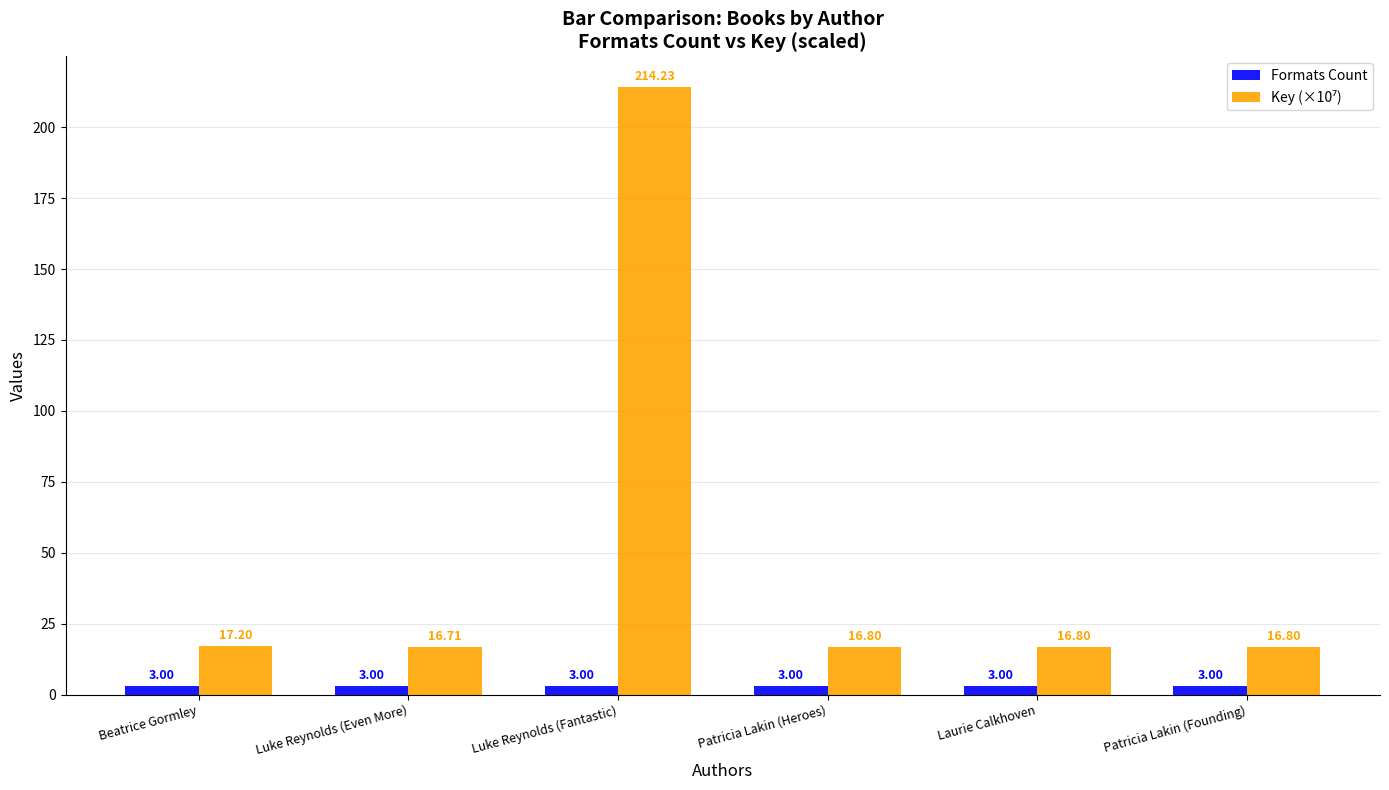

How many bars are there in total?

12